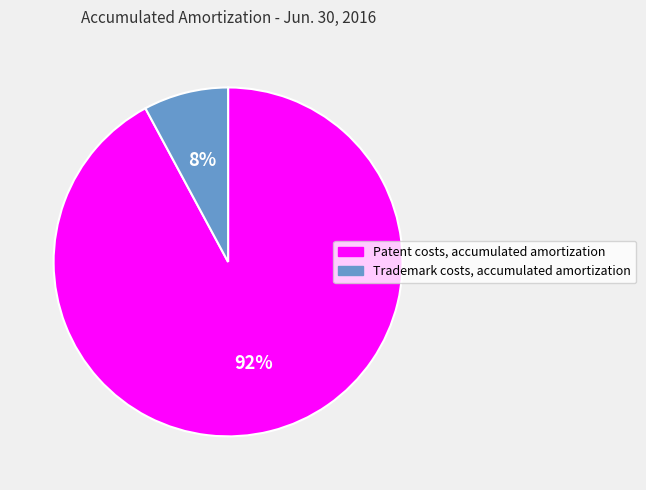

True or false: Trademark costs, accumulated amortization accounts for 8% of the total.

True